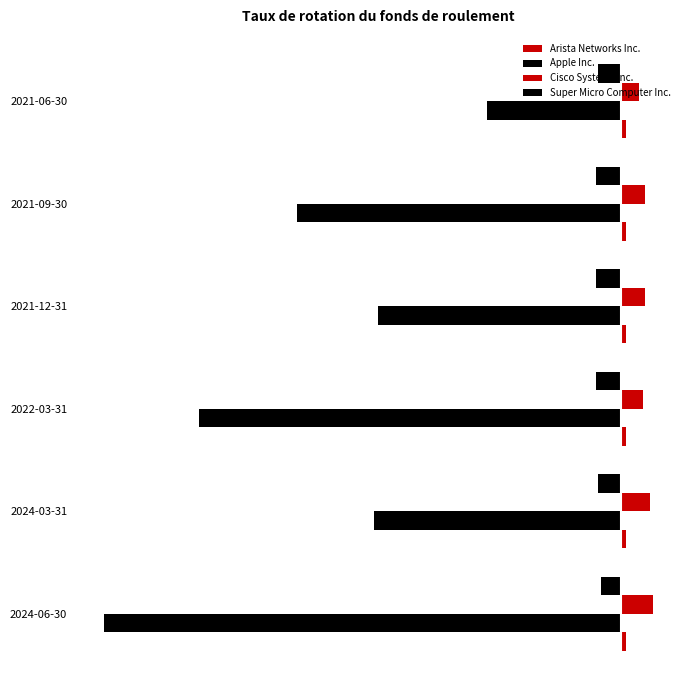

What is the sum of all Cisco Systems Inc. values?

23.8